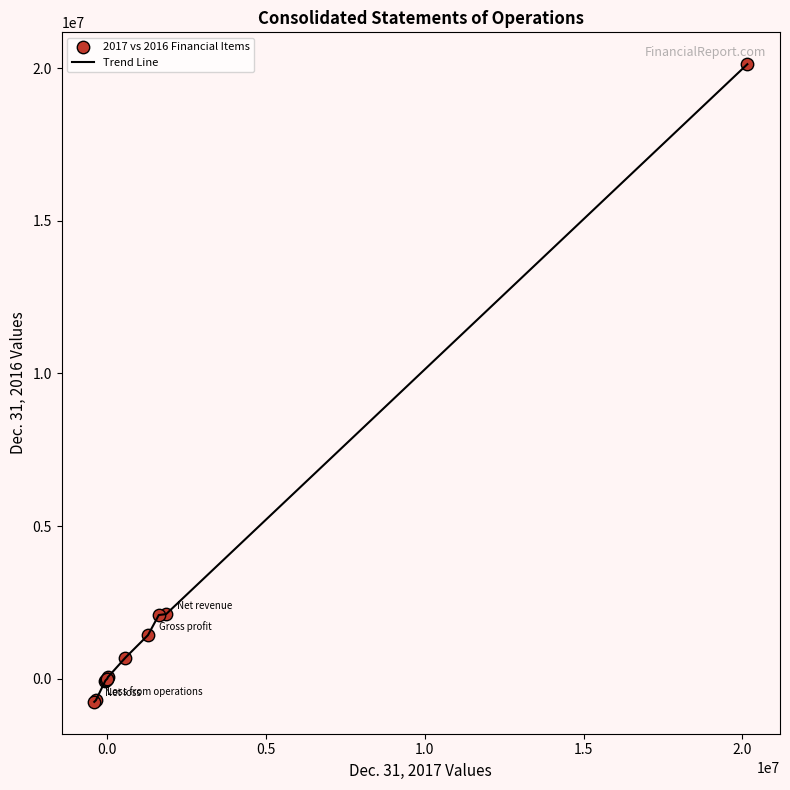

What is the difference between the maximum and minimum values?

20883191.0